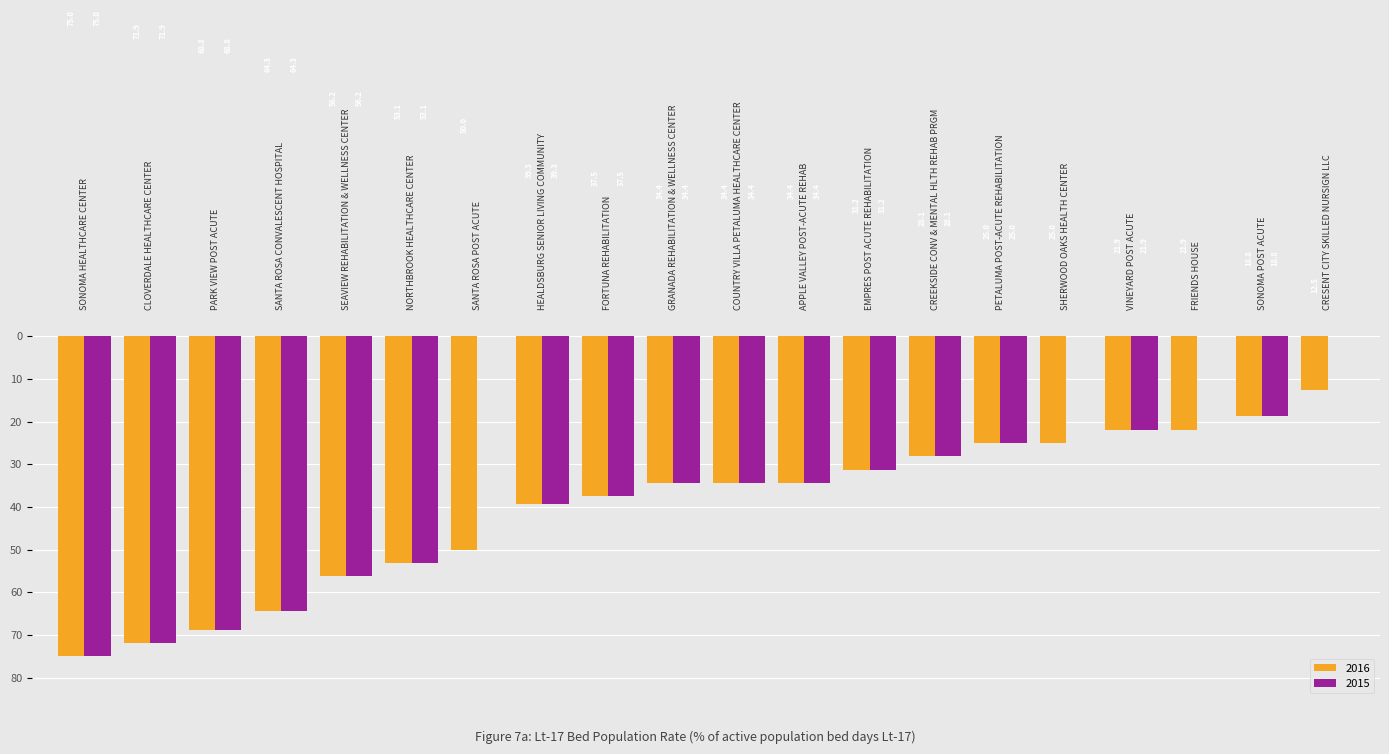

Which series has the largest range (max minus min)?

2016